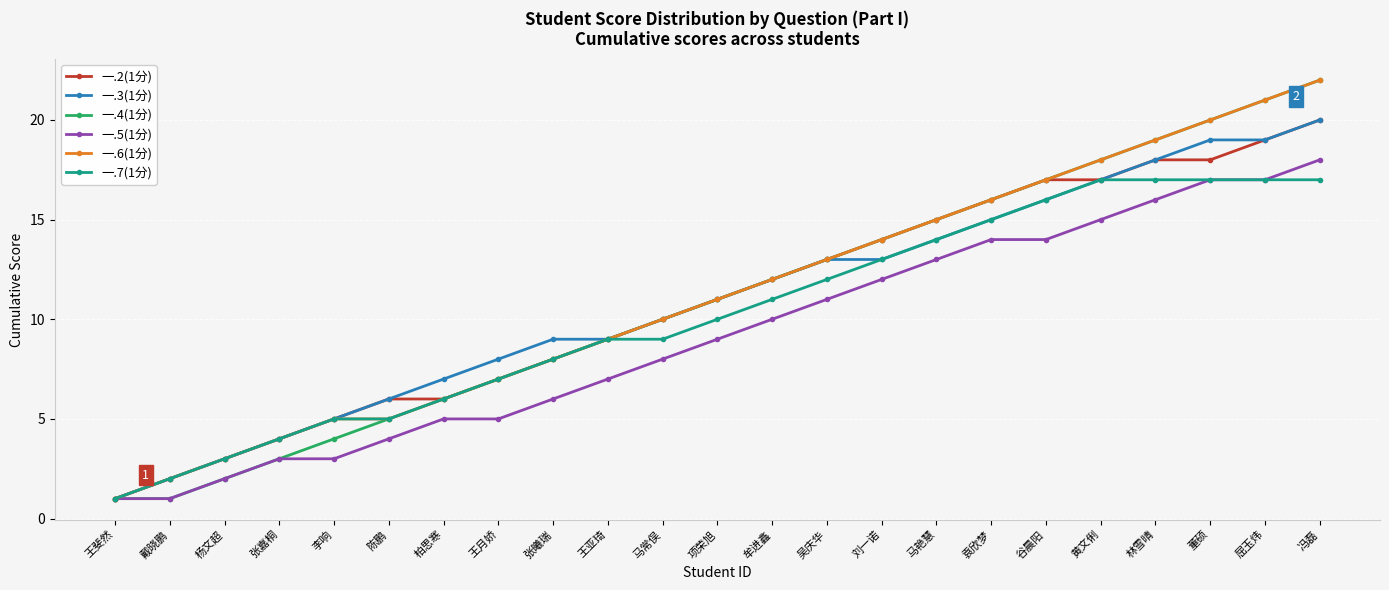

What is the label of the 12th point from the right?

项荣旭